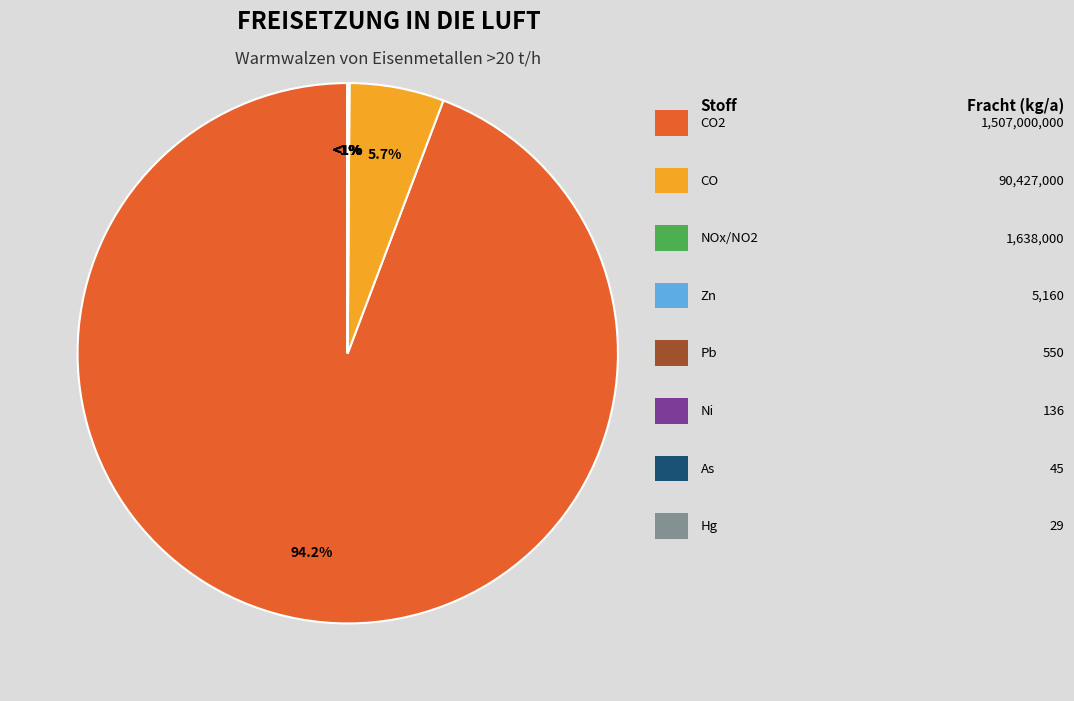

Which slice represents more than half of the pie?

Kohlendioxid (CO2)